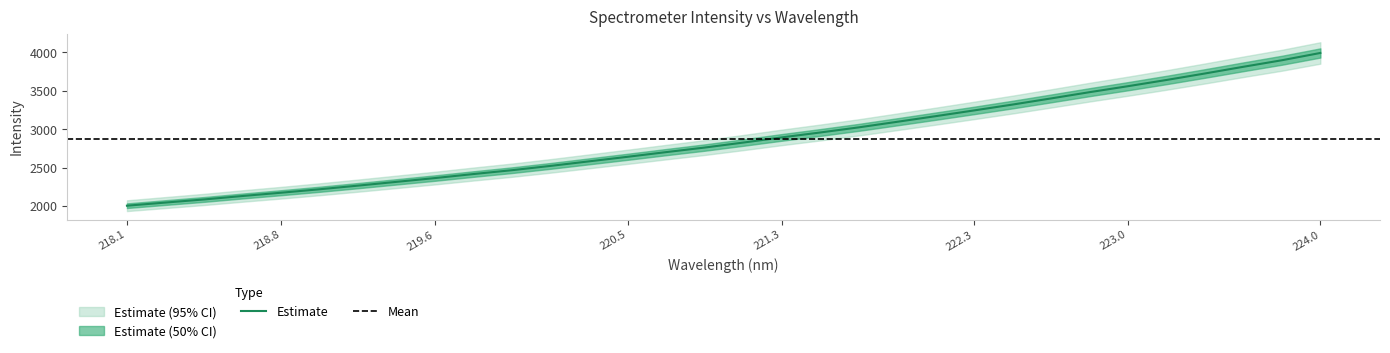

The Estimate series shows 3303.8 at 219.6. True or false?

False